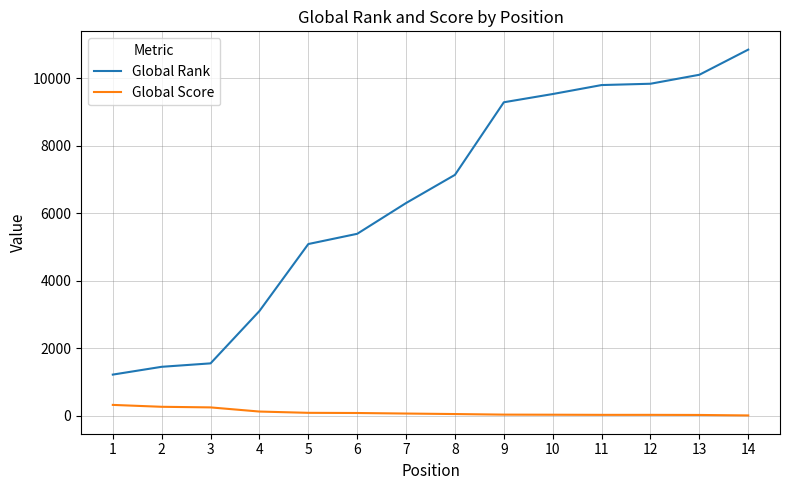

What is the difference between the maximum and minimum values in the Global Rank series?

9630